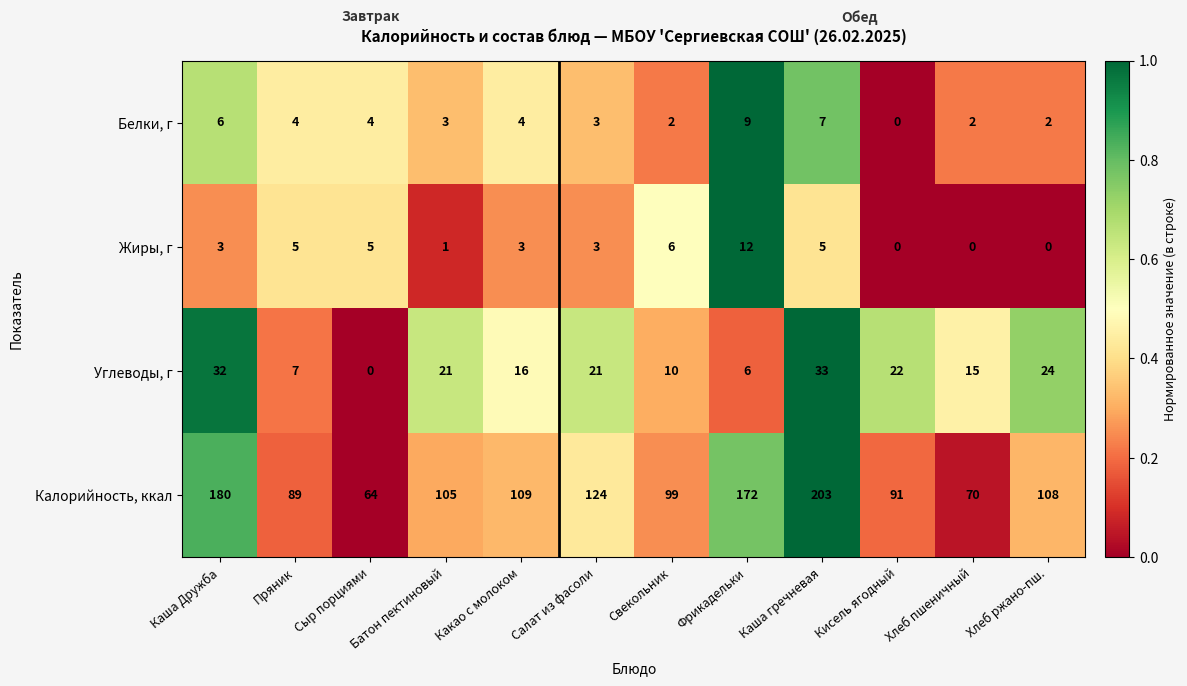

The value of Углеводы, г at Какао с молоком is 16. True or false?

True